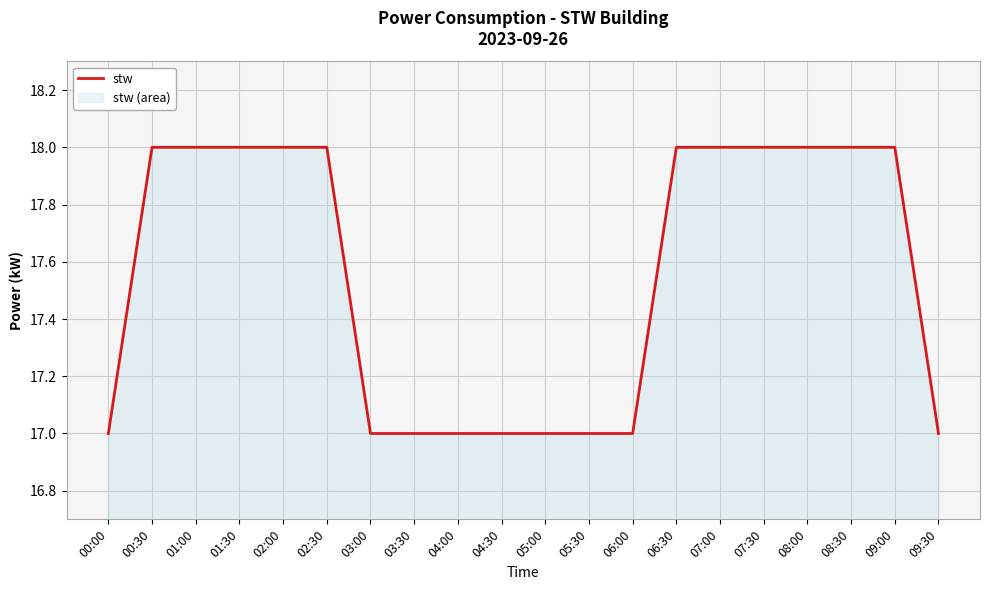

Rank the categories by value from lowest to highest.

00:00, 03:00, 03:30, 04:00, 04:30, 05:00, 05:30, 06:00, 09:30, 00:30, 01:00, 01:30, 02:00, 02:30, 06:30, 07:00, 07:30, 08:00, 08:30, 09:00